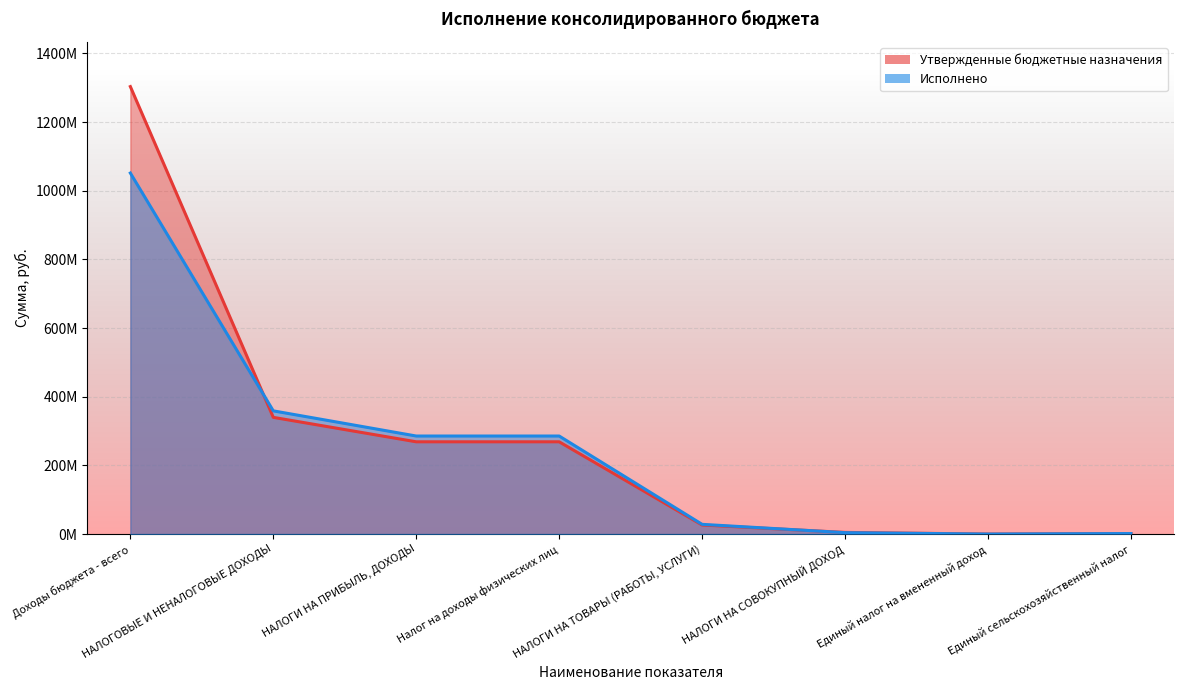

Reading left to right, extract all data points from this chart.

Утвержденные бюджетные назначения: 1303341361.6	339913369.8	268720681.0	268720681.0	26373080.0	4818116.0	11500.0	1542616.0
Исполнено: 1051486911.1	358826887.7	285541809.3	285541809.3	28289897.6	4084315.8	11535.2	1541947.9